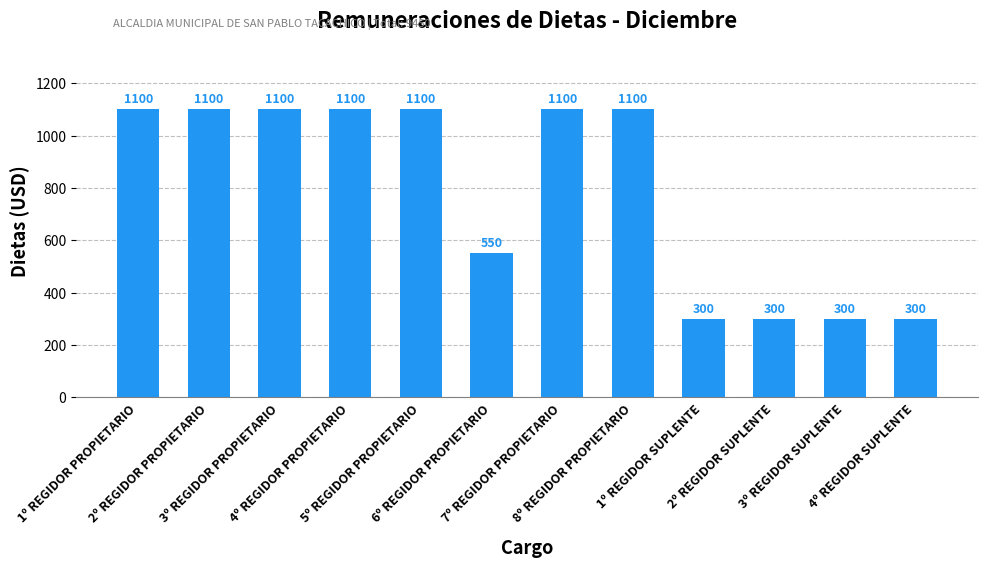

The value at 8º REGIDOR PROPIETARIO is 1588. True or false?

False